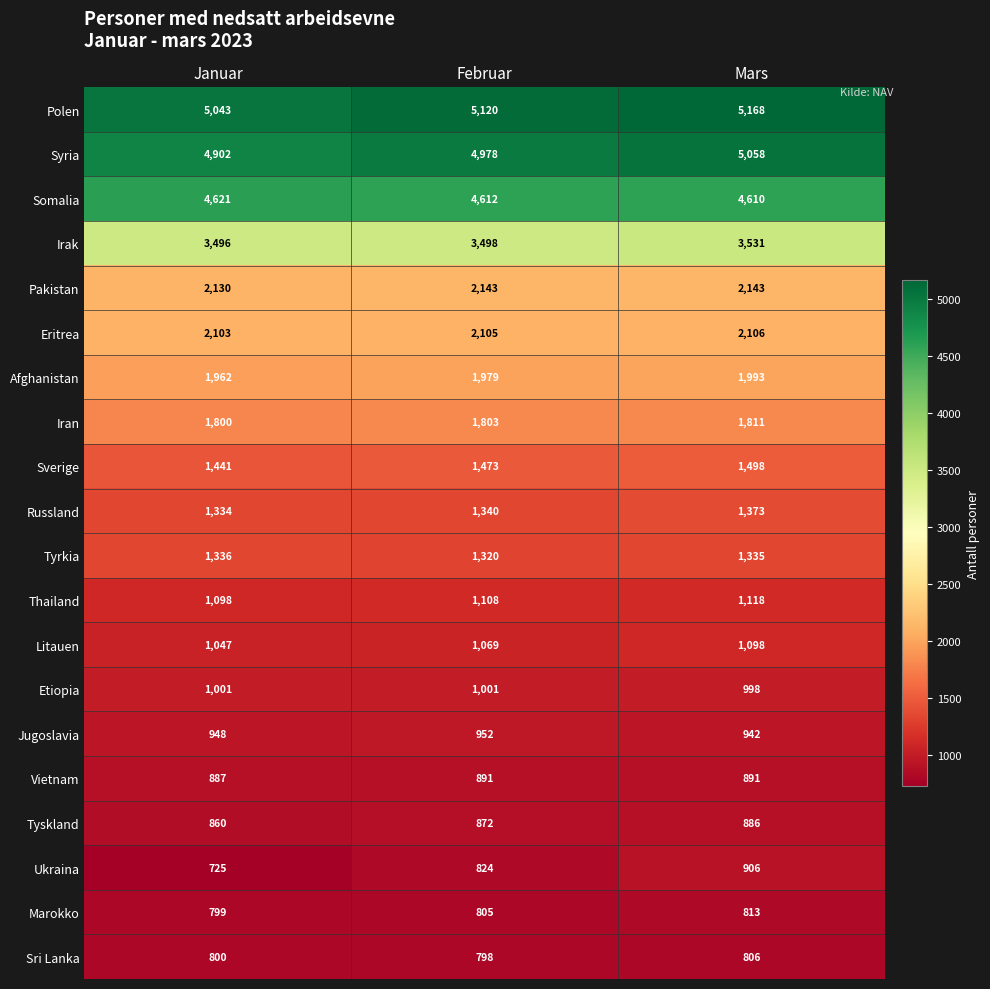

At which category is the sum across all series the highest?

Mars